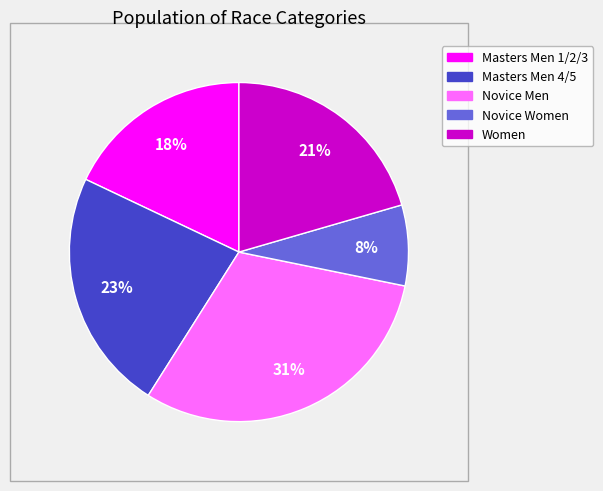

Does Novice Women account for over 50% of the chart?

No